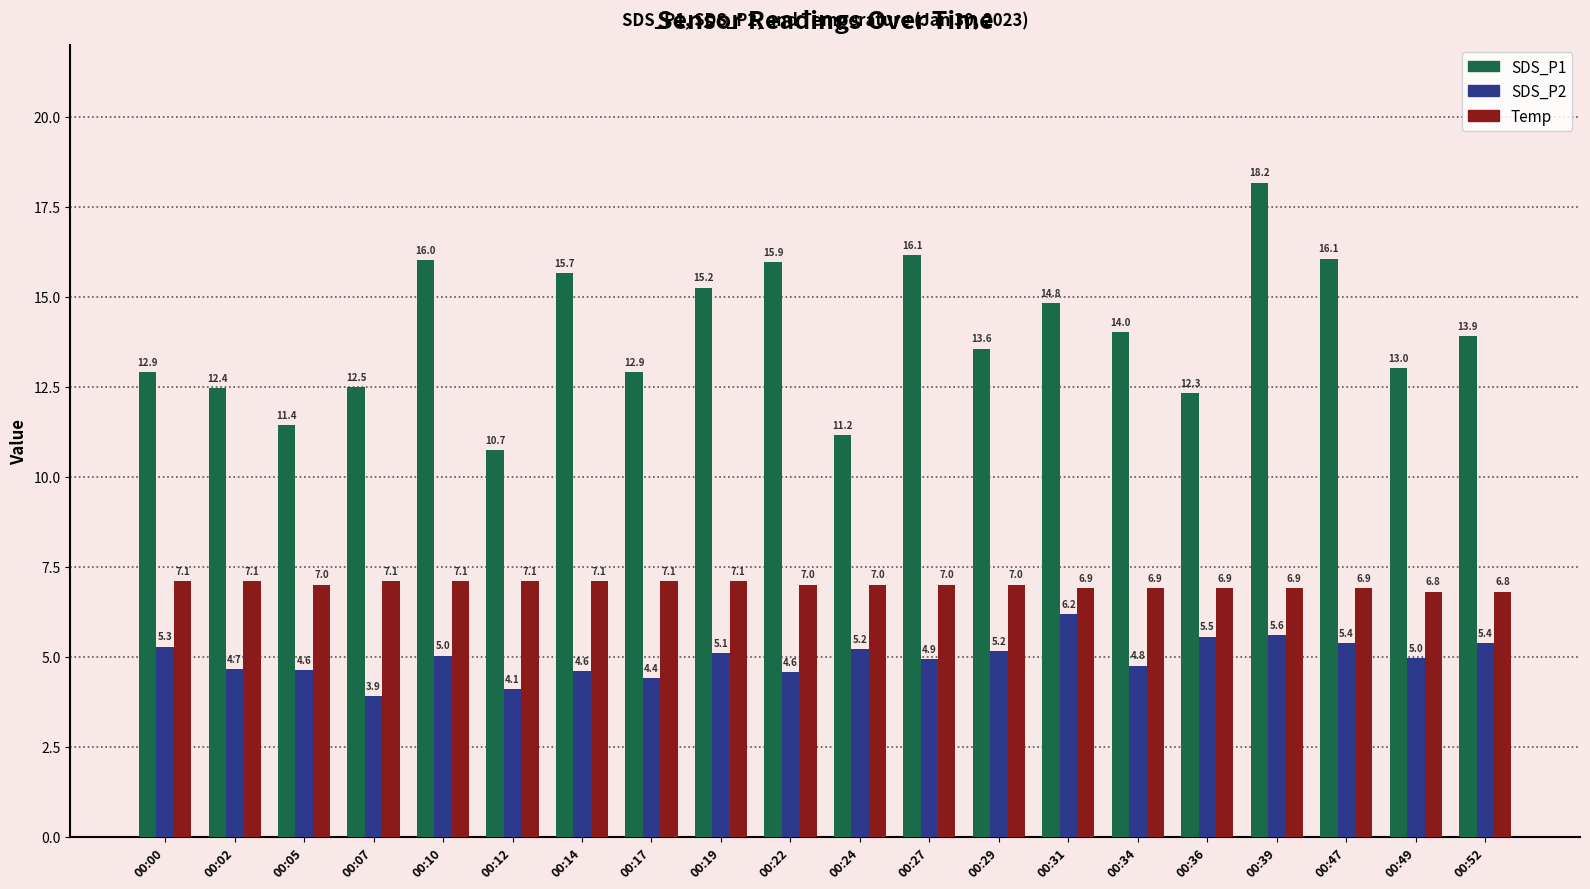

What is the average value of the SDS_P2 series?

5.0